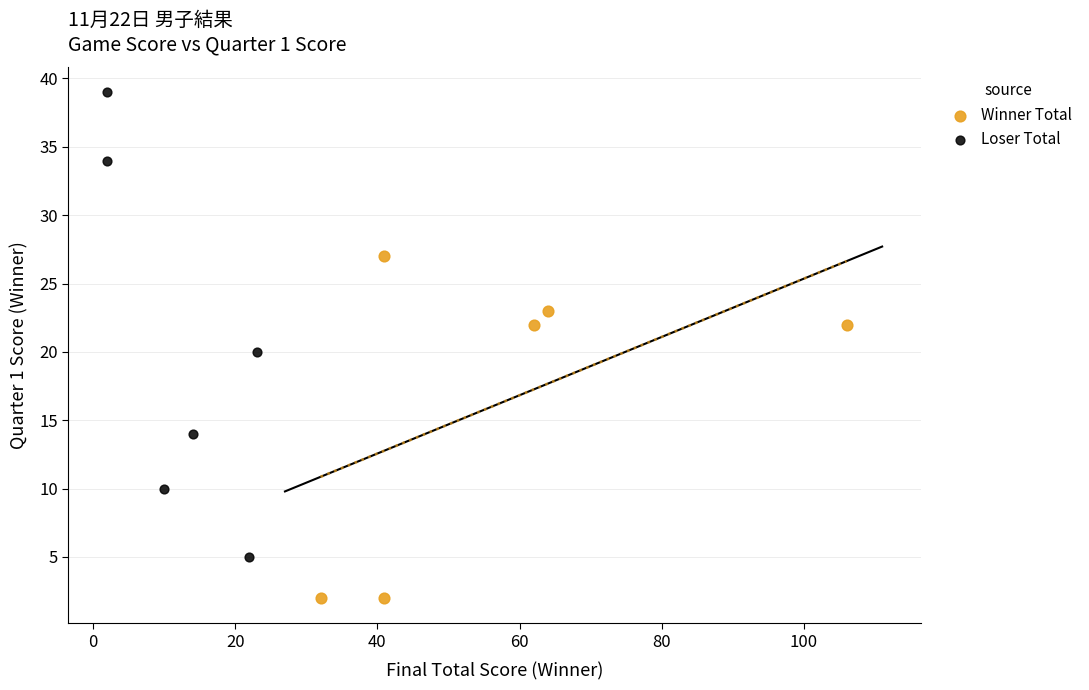

Which series has the widest spread of Y values?

Loser Total